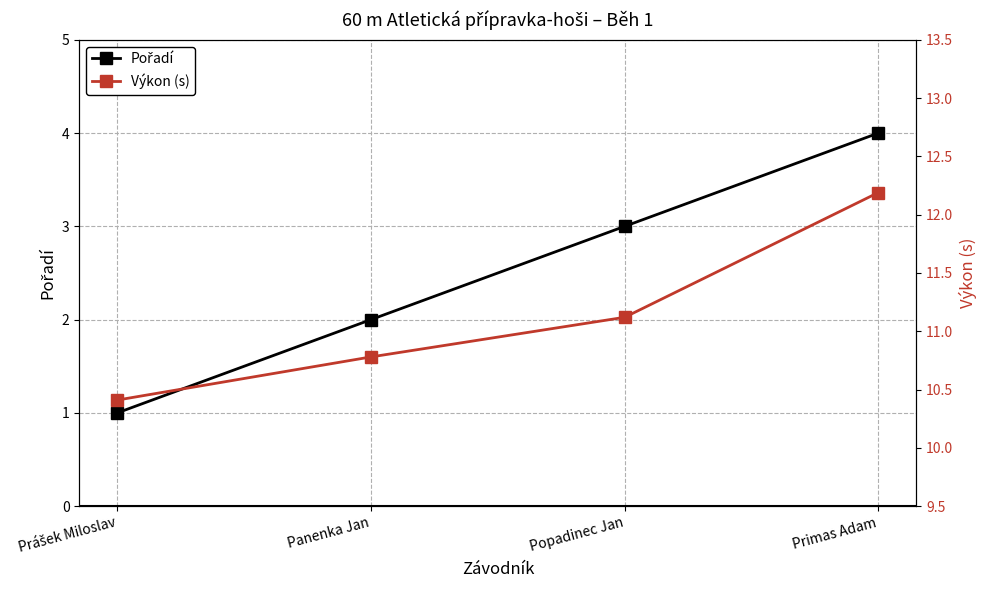

Which series changed the most between Popadinec Jan and Primas Adam?

Výkon (s)